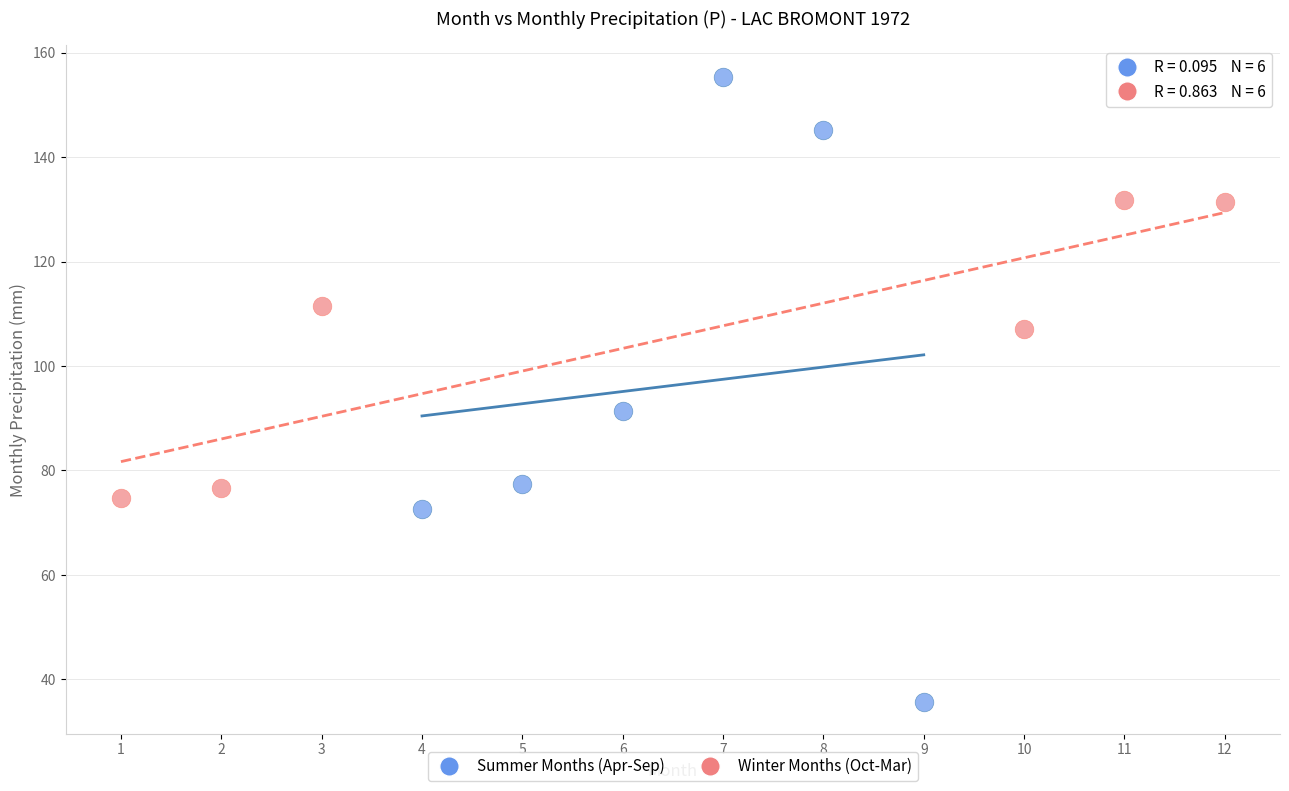

Which series has the widest spread of Y values?

Summer Months (Apr-Sep)